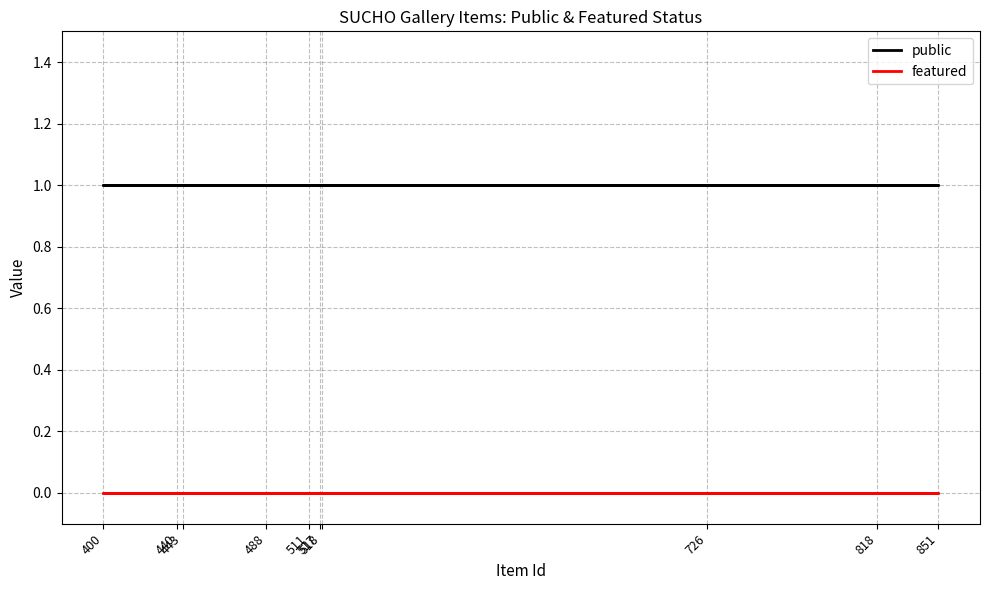

List the labels in order of public value, largest first.

511, 443, 440, 818, 488, 400, 851, 726, 517, 518